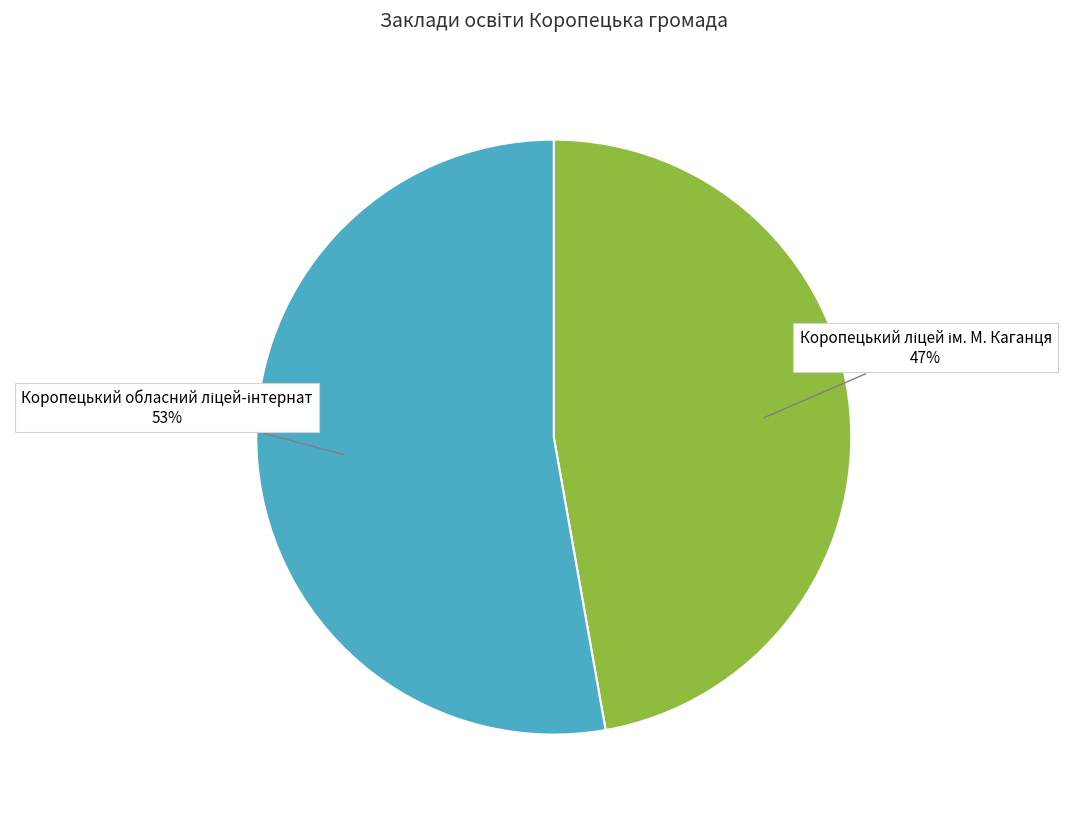

To the nearest percent, what is the average slice percentage?

50%